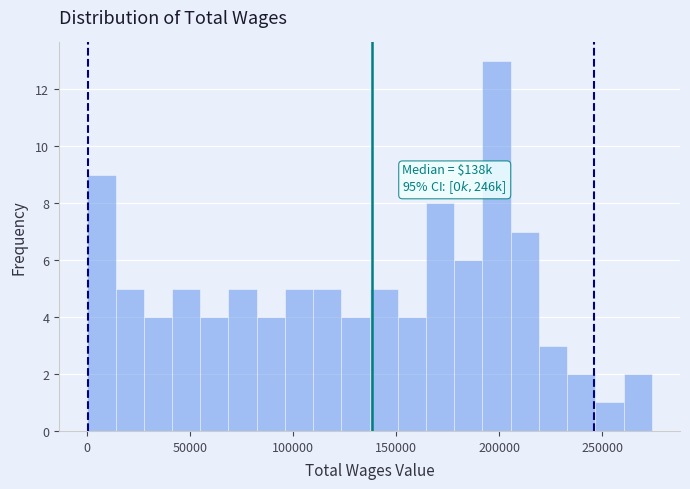

Around what value on the x-axis is the tallest bar? Give the approximate position of its centre, as read against the axis.

200000